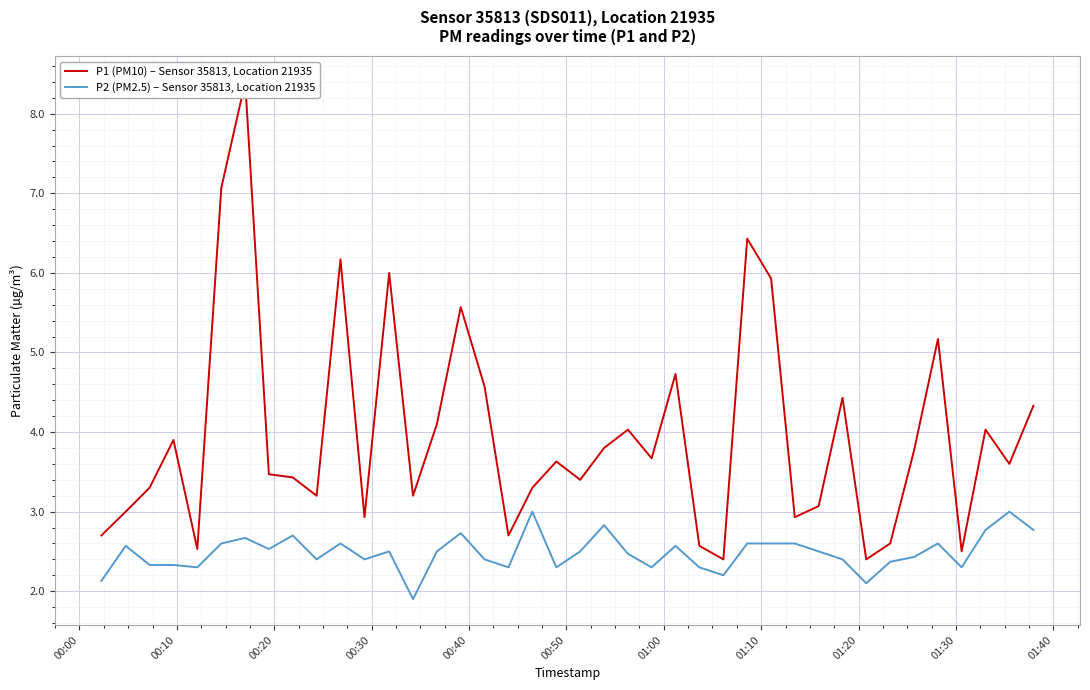

True or false: P1 (PM10) – Sensor 35813, Location 21935 and P2 (PM2.5) – Sensor 35813, Location 21935 cross at least once.

False